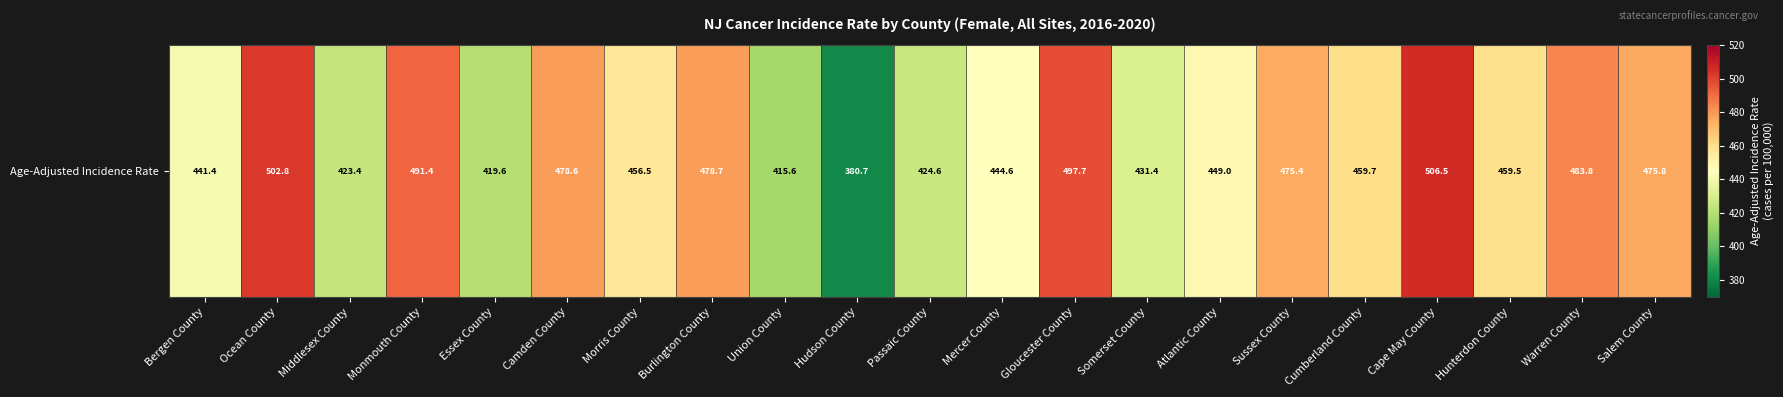

What is the average value?

457.0